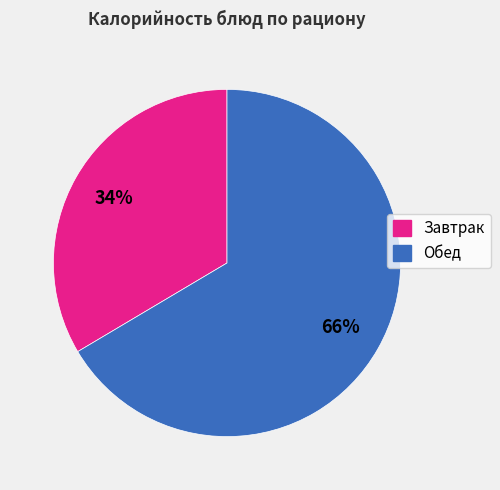

To the nearest percent, what is the average slice percentage?

50%